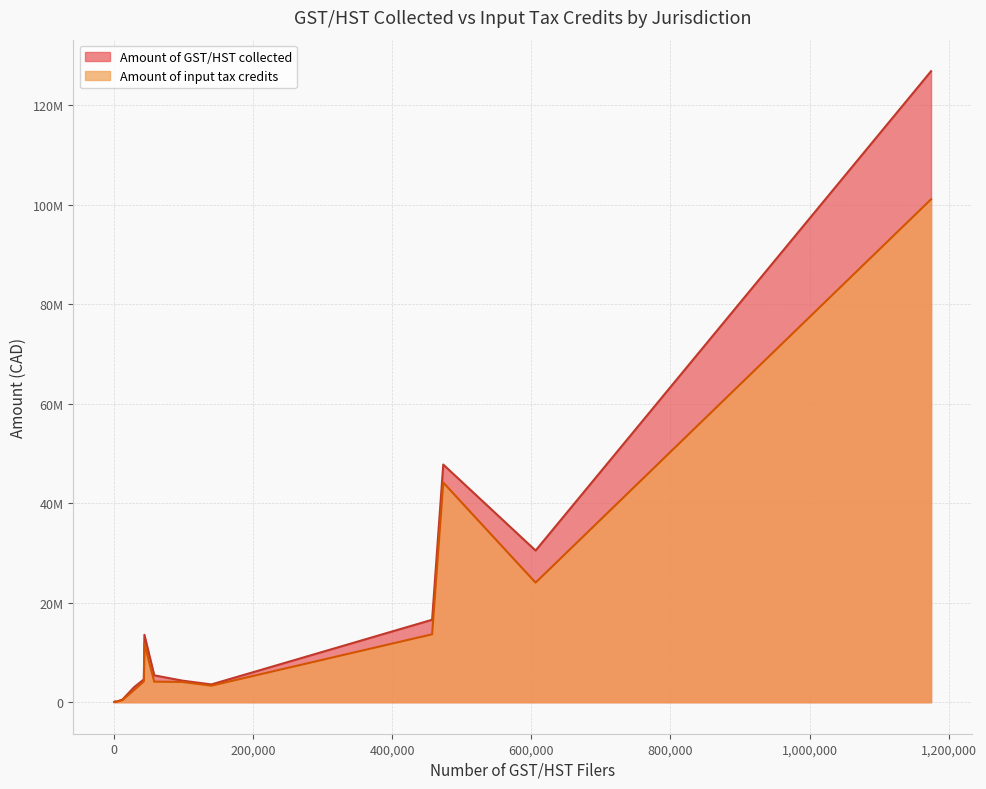

Which category has the lowest value in the Amount of input tax credits series?

Nunavut